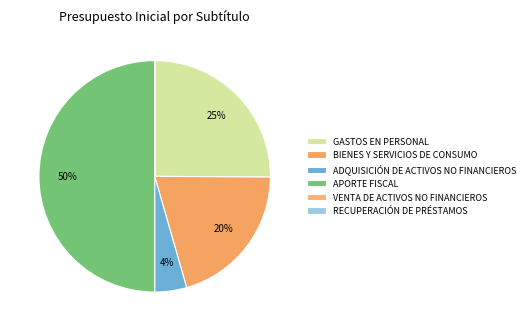

What is the change in value from GASTOS EN PERSONAL to APORTE FISCAL?

+12950224